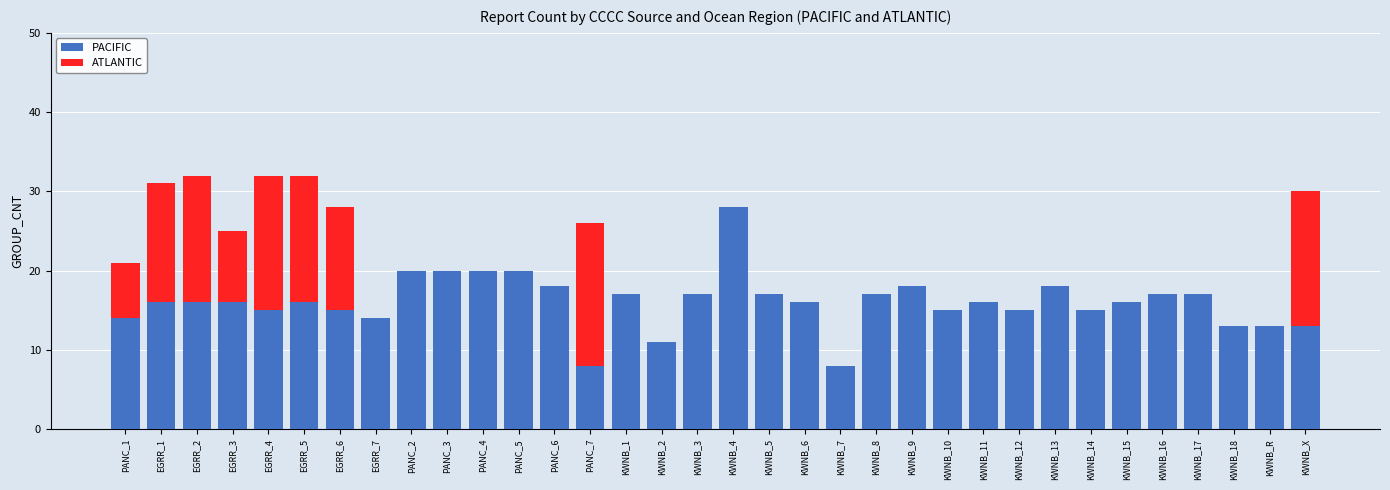

Count the number of data series in this chart.

2